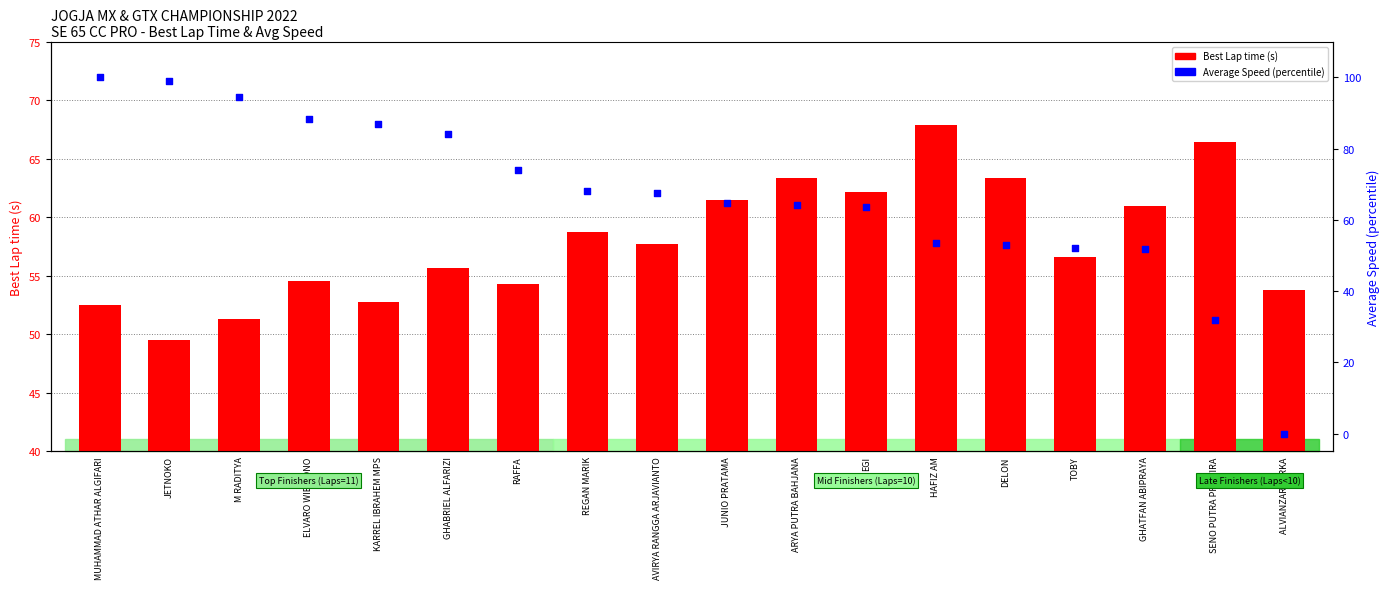

Which series has the widest spread of Y values?

Average Speed (percentile)